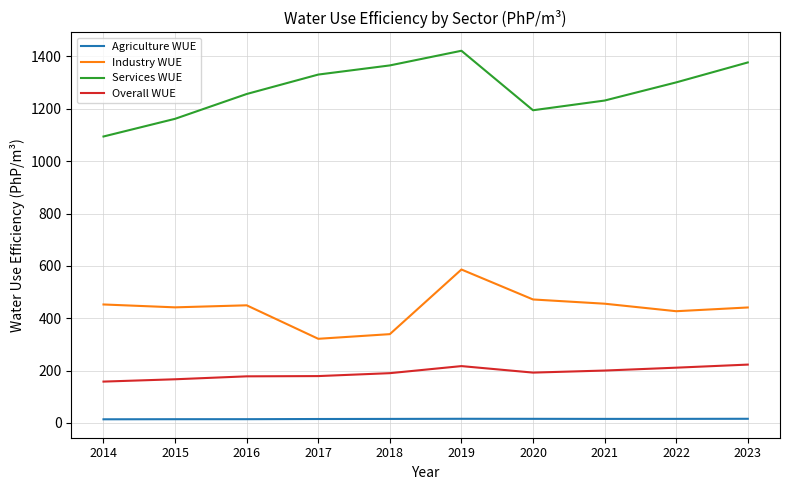

True or false: Services WUE and Overall WUE intersect in this chart.

False